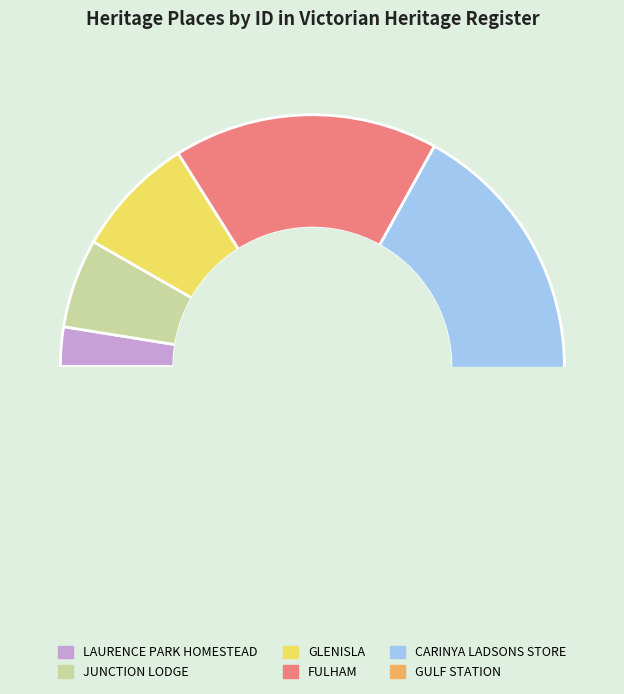

Is the sum of JUNCTION LODGE and FULHAM greater than half?

No